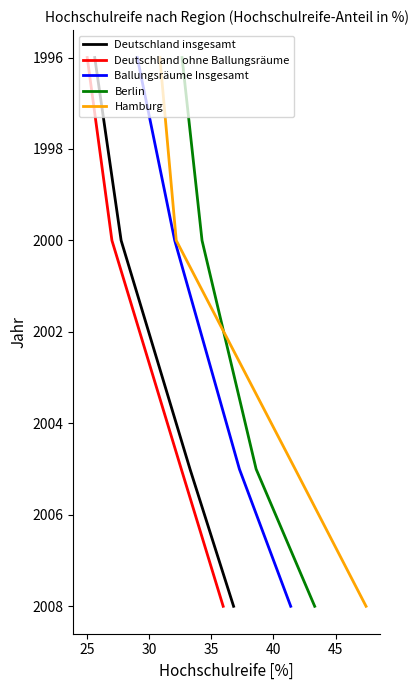

How many data points in Ballungsräume Insgesamt are less than 2005?

2